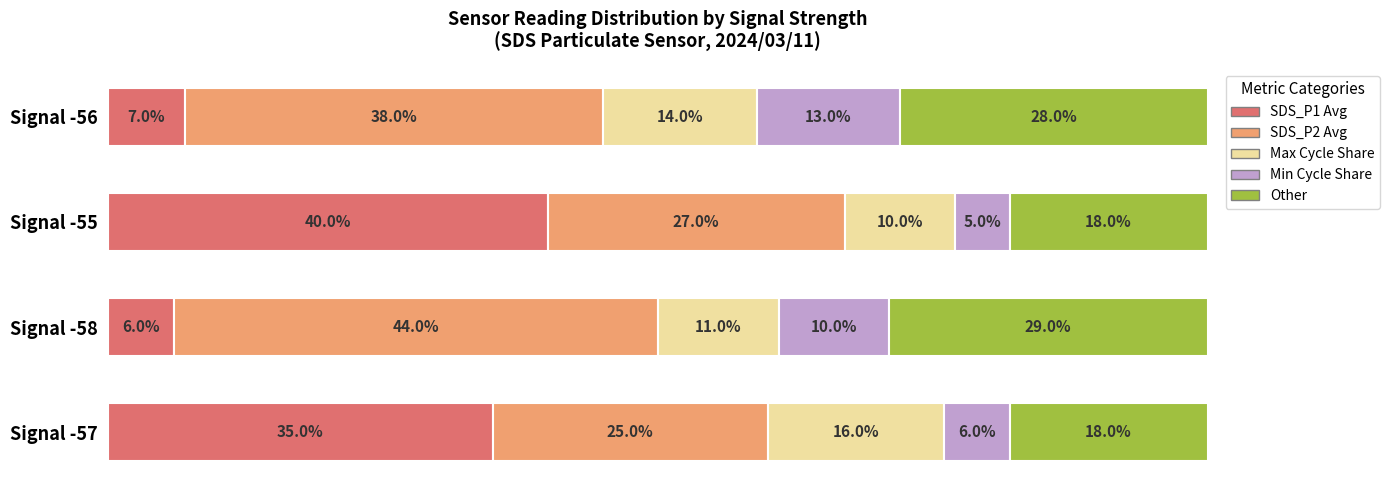

Which category has the highest value in the SDS_P1 Avg series?

Signal -55